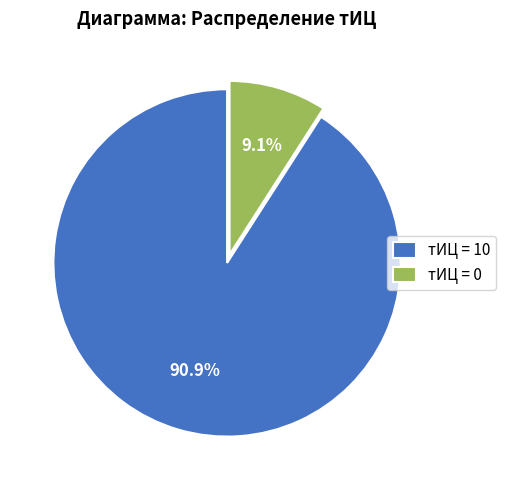

What is the majority slice?

тИЦ = 10